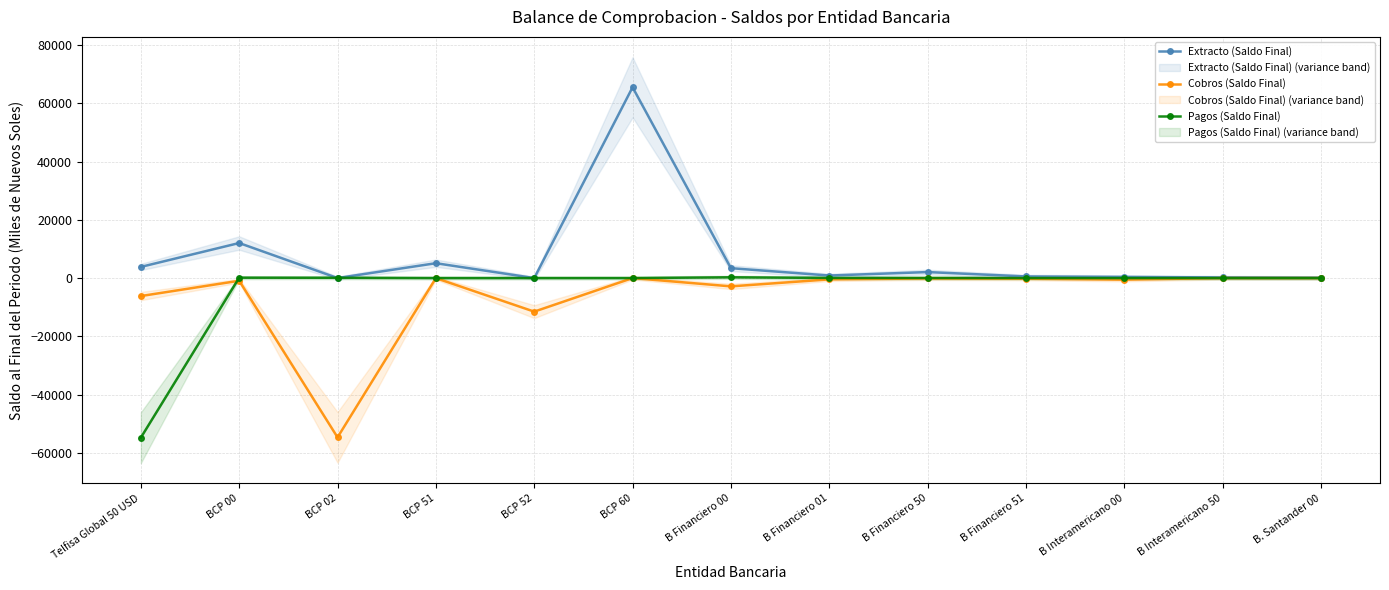

Where is Pagos (Saldo Final) nearest to the value -27265?

BCP 51